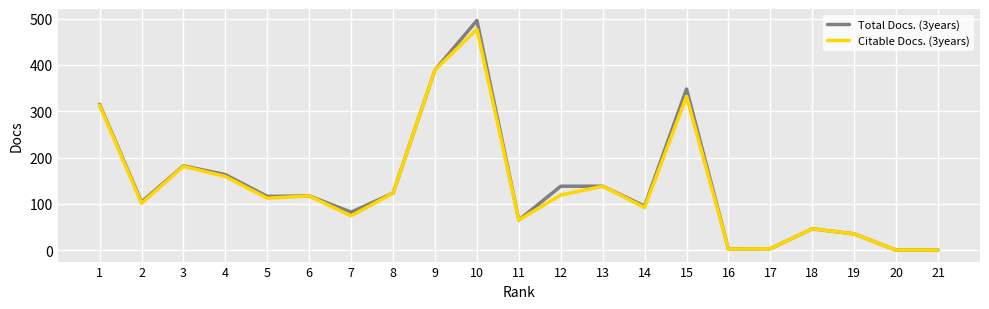

At 10, list the series in order from smallest to largest.

Citable Docs. (3years), Total Docs. (3years)